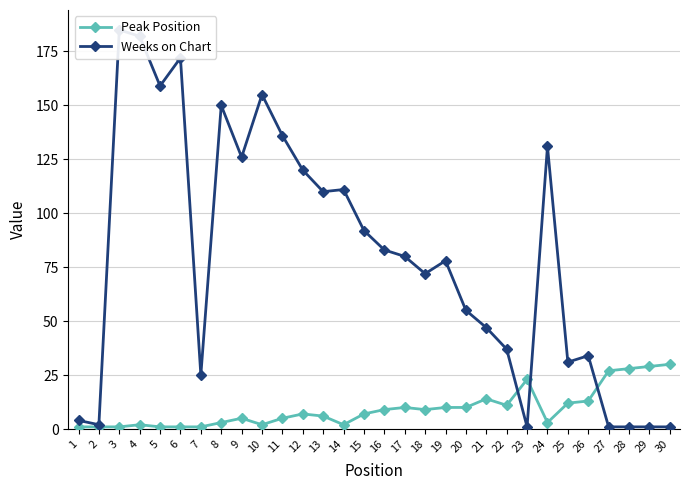

Where is Weeks on Chart nearest to the value 93?

15